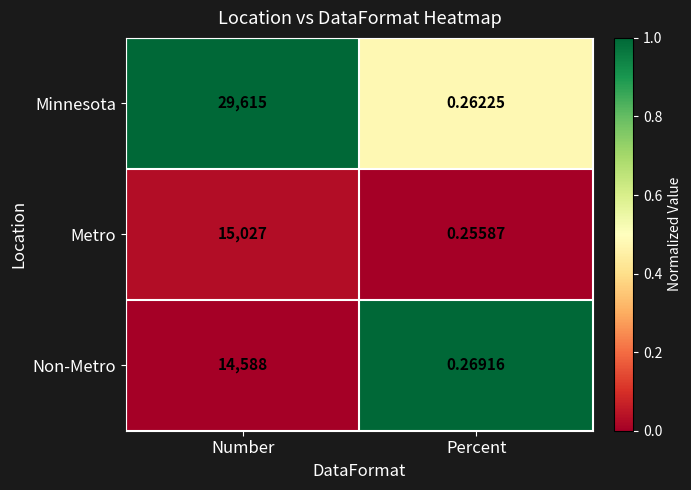

Which series has the widest spread of values?

Minnesota